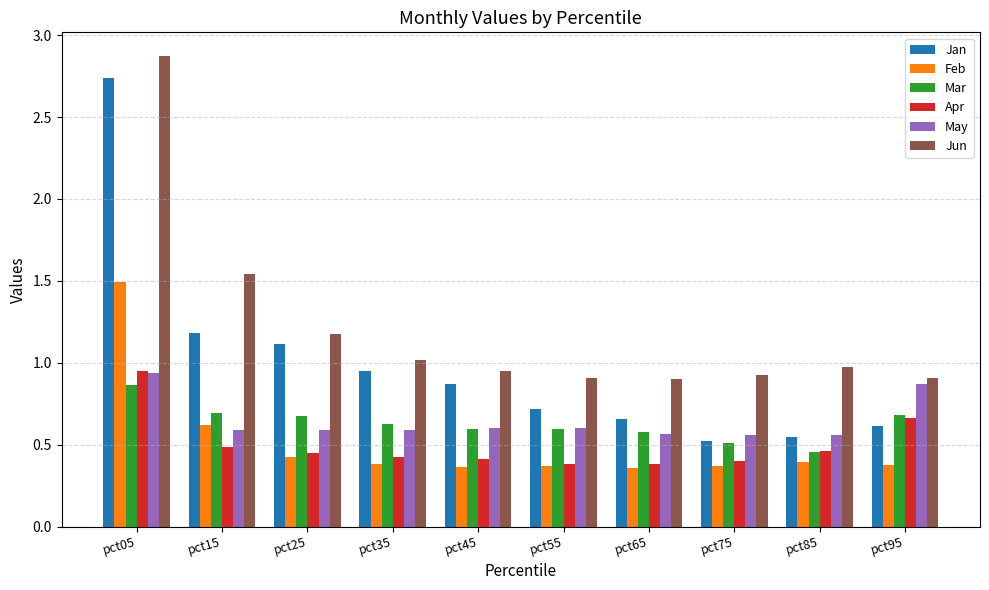

Is it true that Apr equals 0.5 at pct85?

True